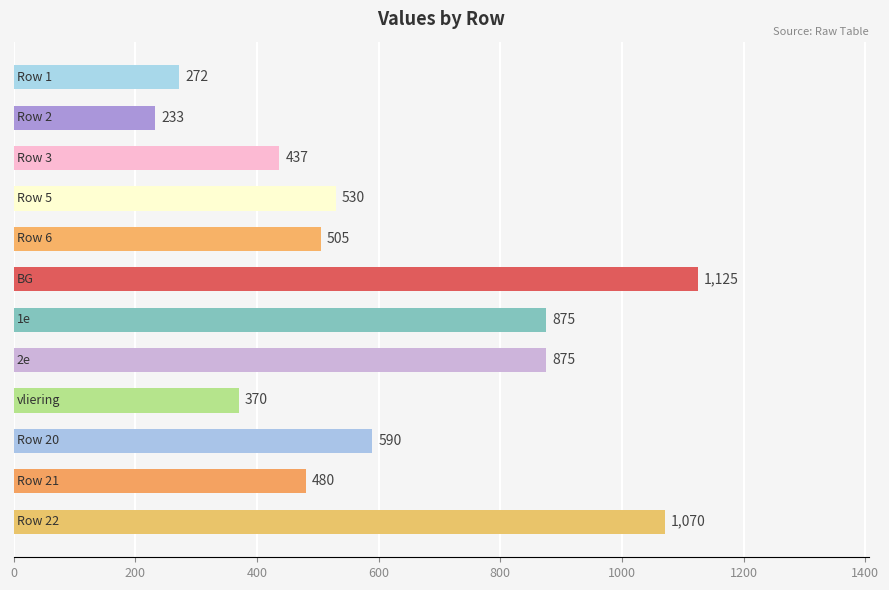

What is the maximum value shown in the chart?

1125